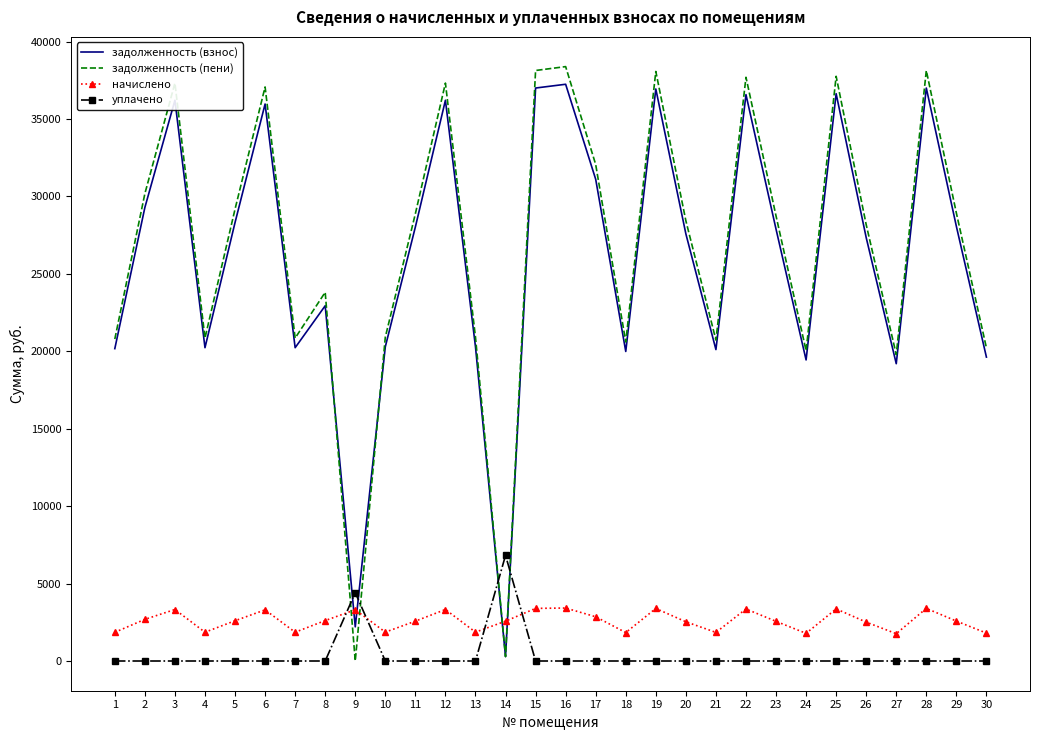

How many distinct data groups are displayed?

4